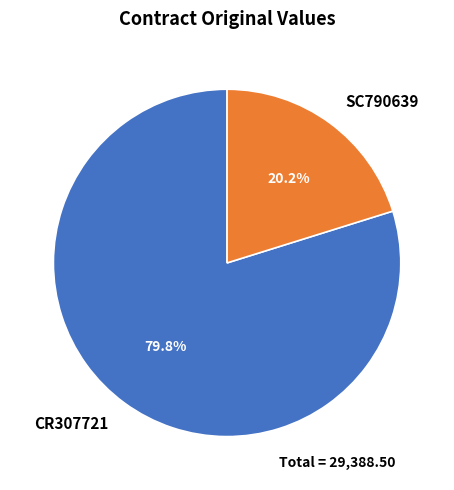

To the nearest percent, what is the difference between the SC790639 and CR307721 slice percentages?

60%